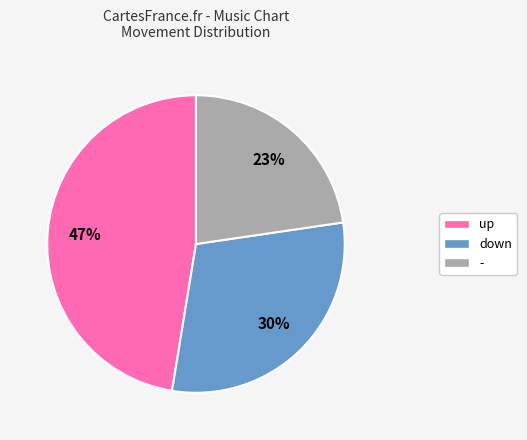

Does - represent more than half of the total?

No